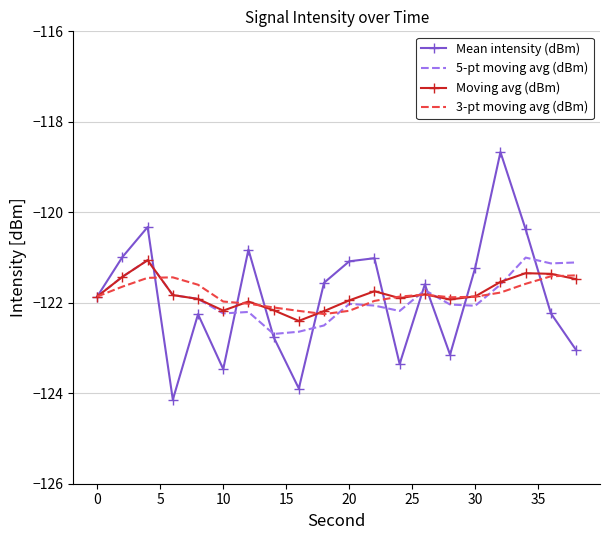

Which series has the largest range (max minus min)?

Mean intensity (dBm)